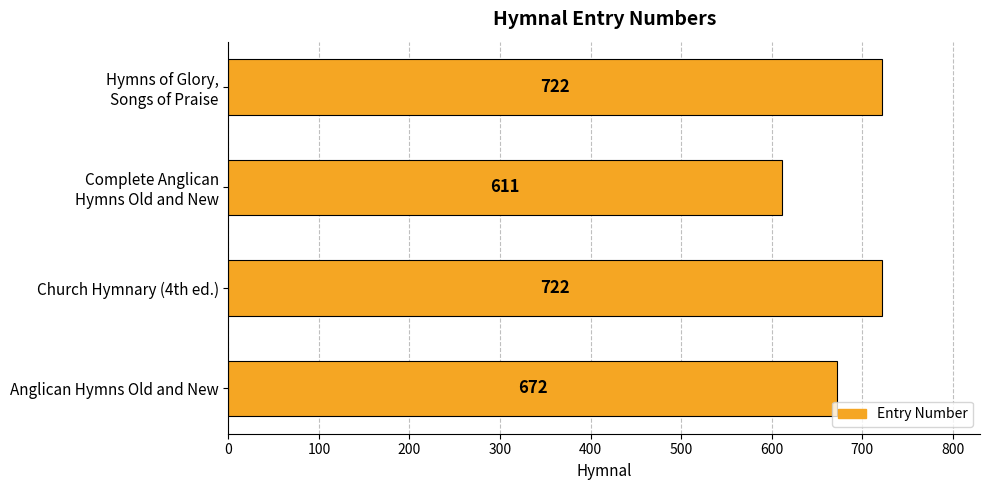

Reading top to bottom, transcribe all the data shown in this chart.

722	611	722	672